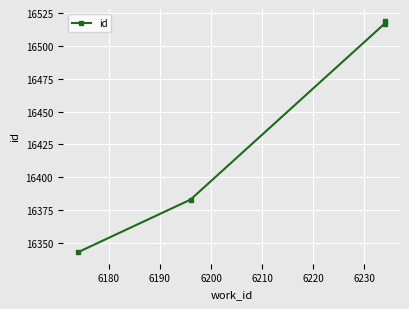

What is the smallest value displayed?

16343